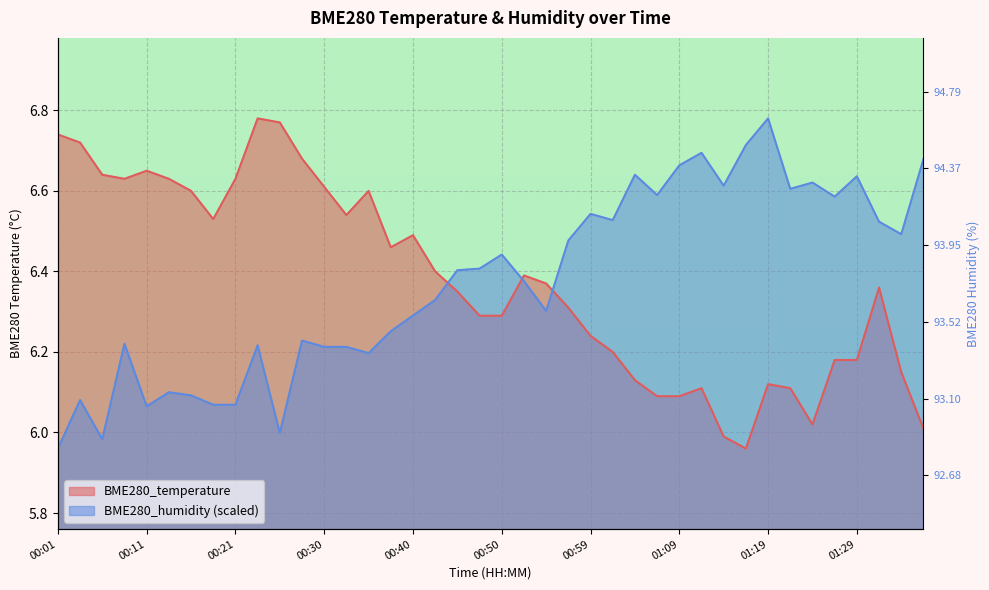

The BME280_temperature series shows 6.2 at 00:59. True or false?

True